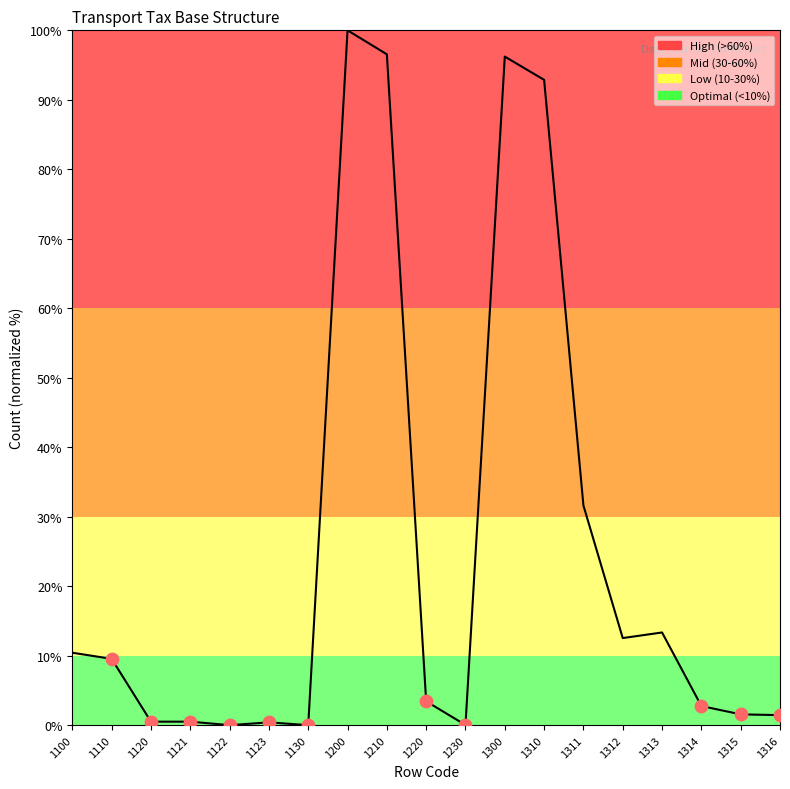

Between 1315 and 1120, which is larger?

1315